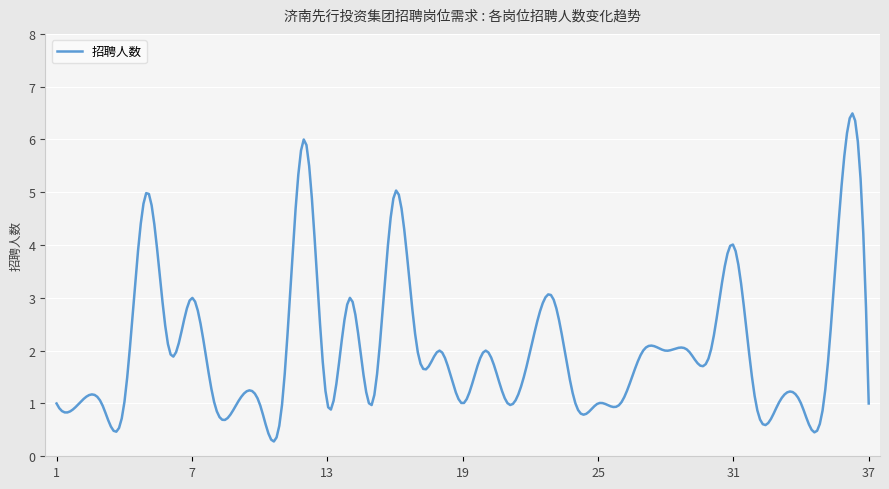

What is the difference between the maximum and minimum values?

6.2